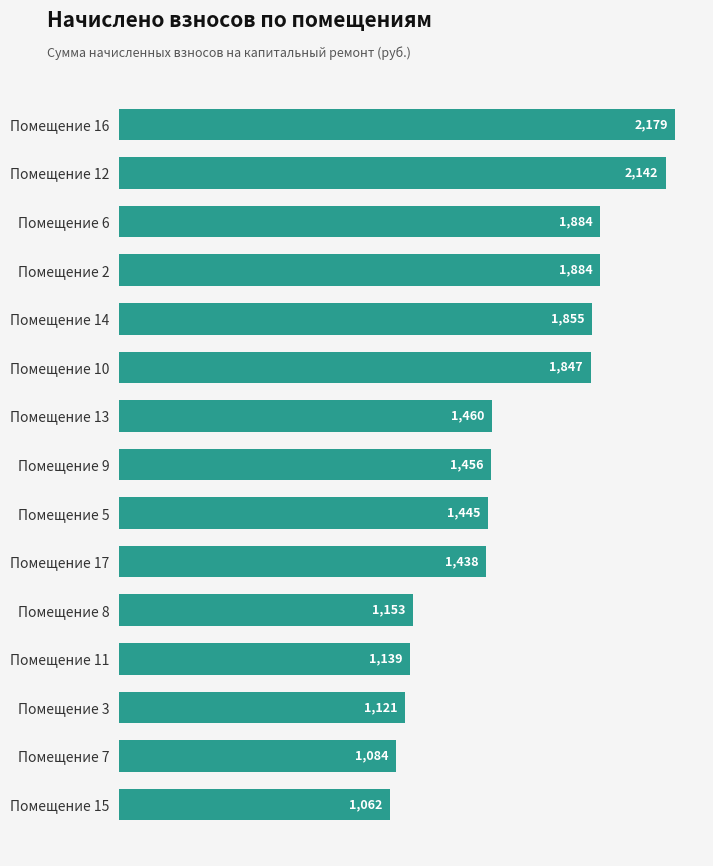

The chart shows a value of 3775.2 at Помещение 16. True or false?

False